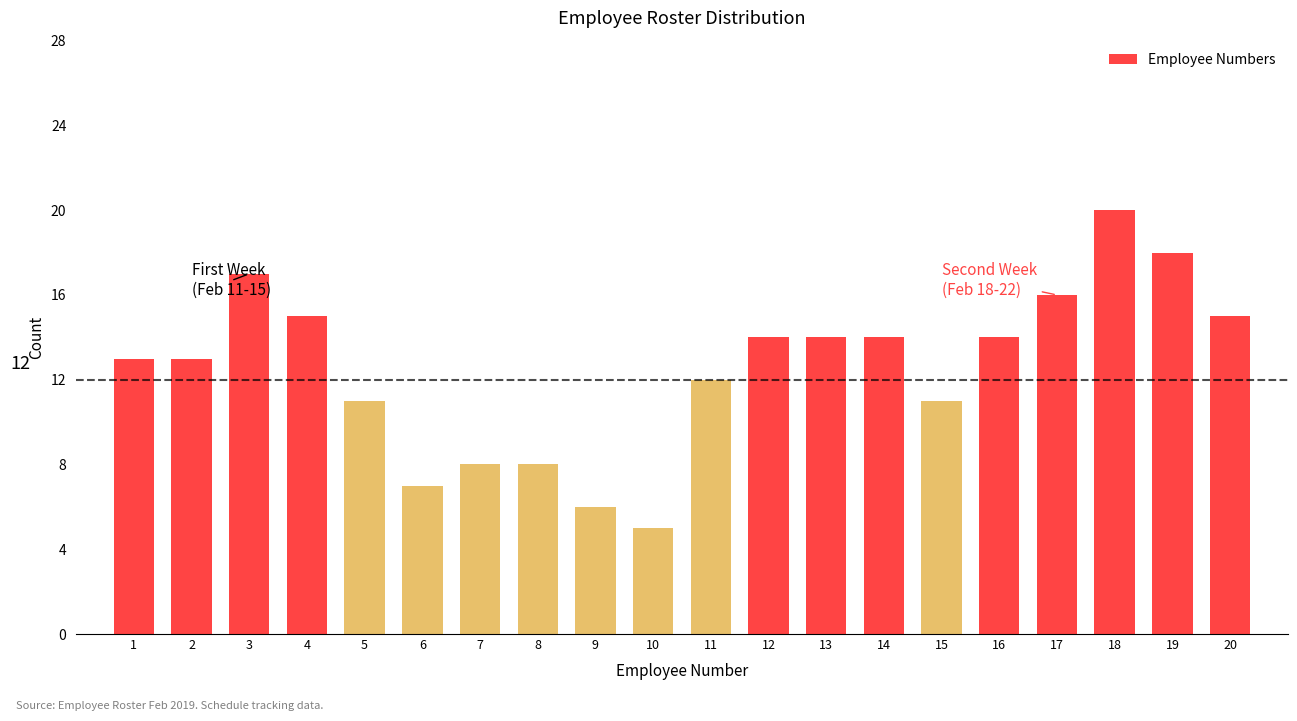

Reading left to right, what are all the values shown in this chart?

1=13	2=13	3=17	4=15	5=11	6=7	7=8	8=8	9=6	10=5	11=12	12=14	13=14	14=14	15=11	16=14	17=16	18=20	19=18	20=15